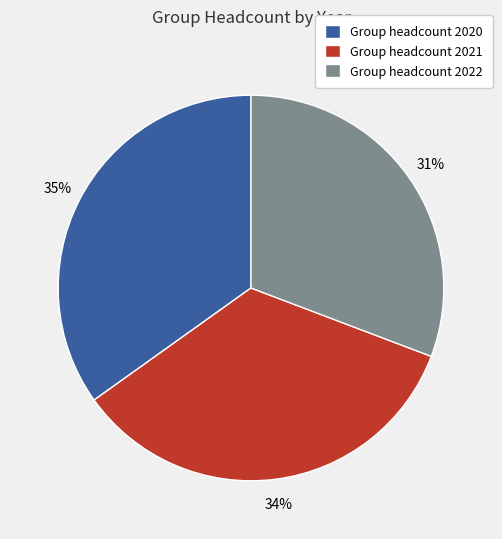

Which slice is the smallest?

Group headcount 2022